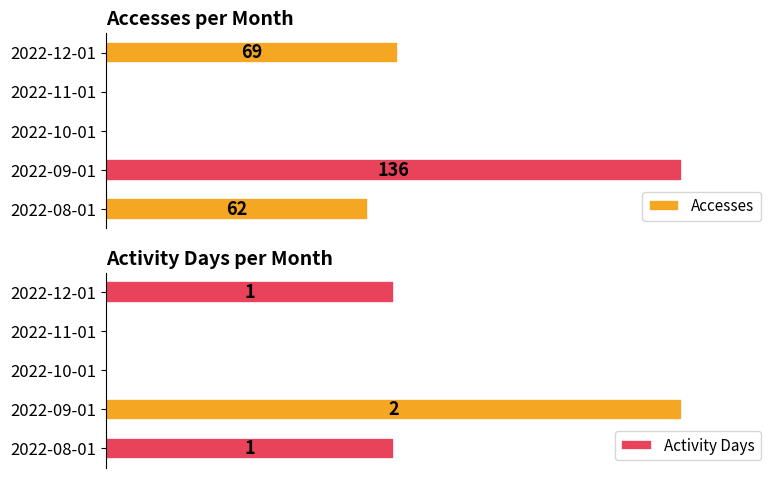

At how many categories does at least one series exceed 125?

1